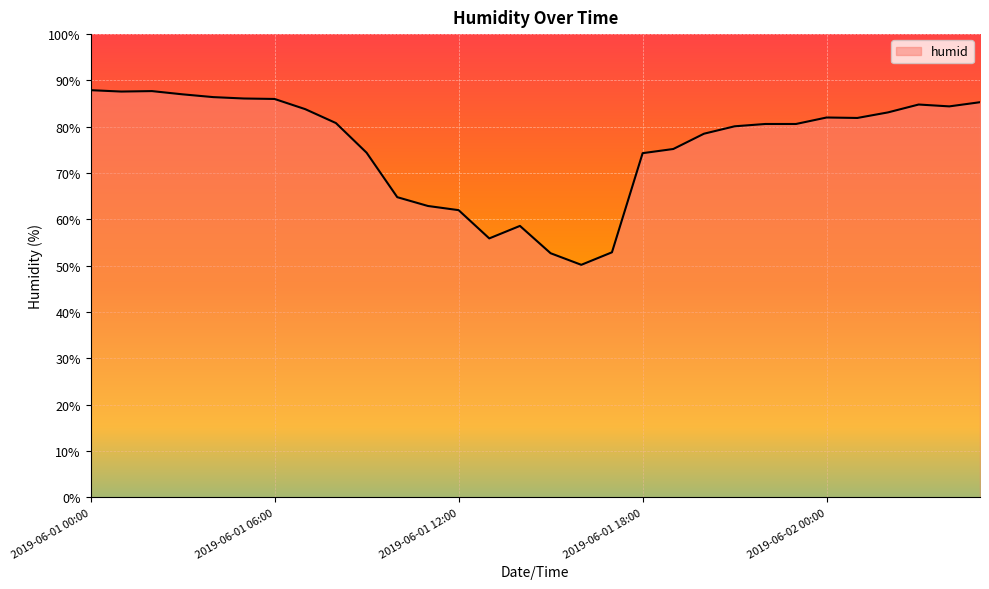

What is the maximum value shown in the chart?

87.9